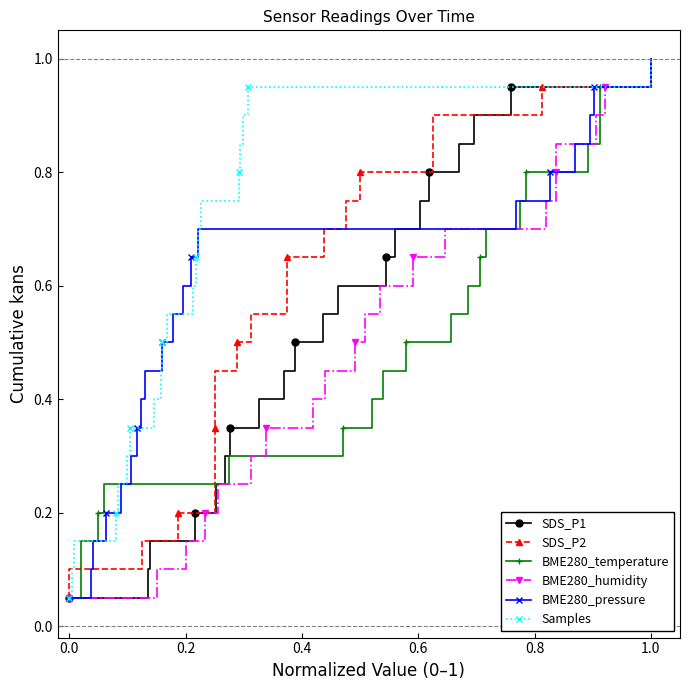

Is it true that SDS_P1 equals 0.0 at 0.0?

False